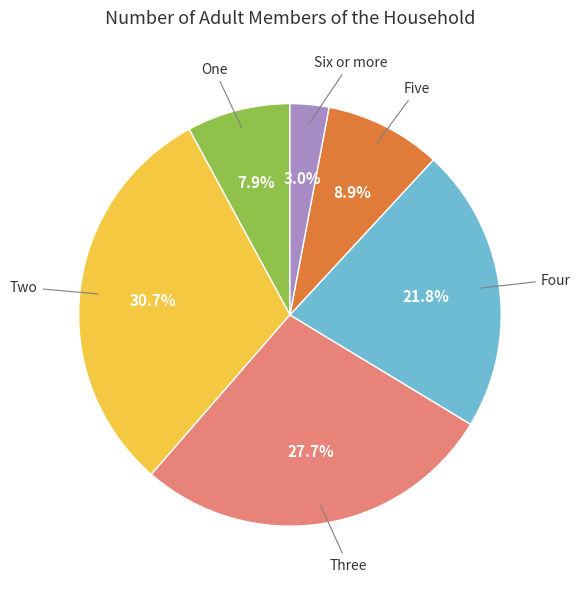

Which slice is the smallest?

Six or more